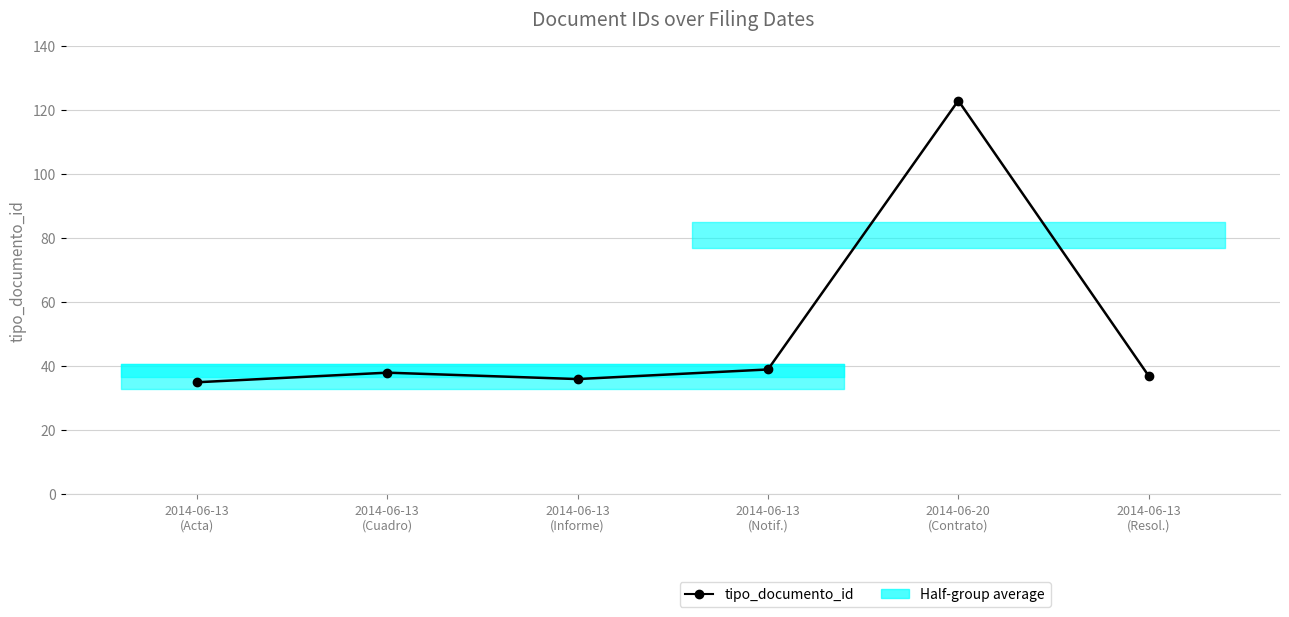

Rank the categories by value from highest to lowest.

2014-06-20
(Contrato), 2014-06-13
(Notif.), 2014-06-13
(Cuadro), 2014-06-13
(Resol.), 2014-06-13
(Informe), 2014-06-13
(Acta)